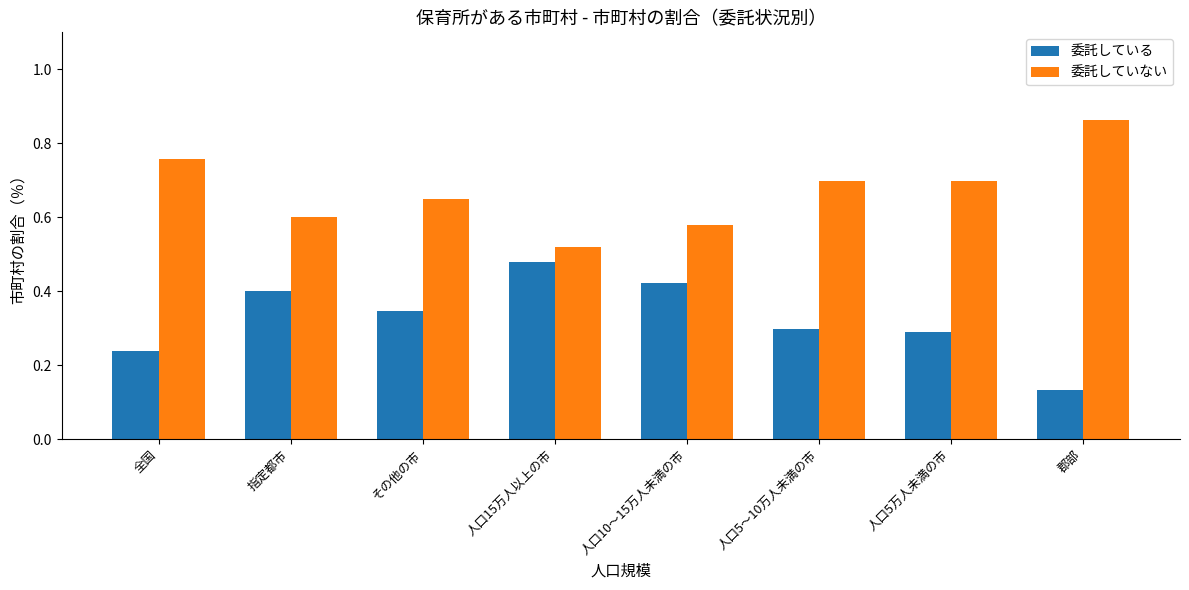

How many data points does each series have?

8